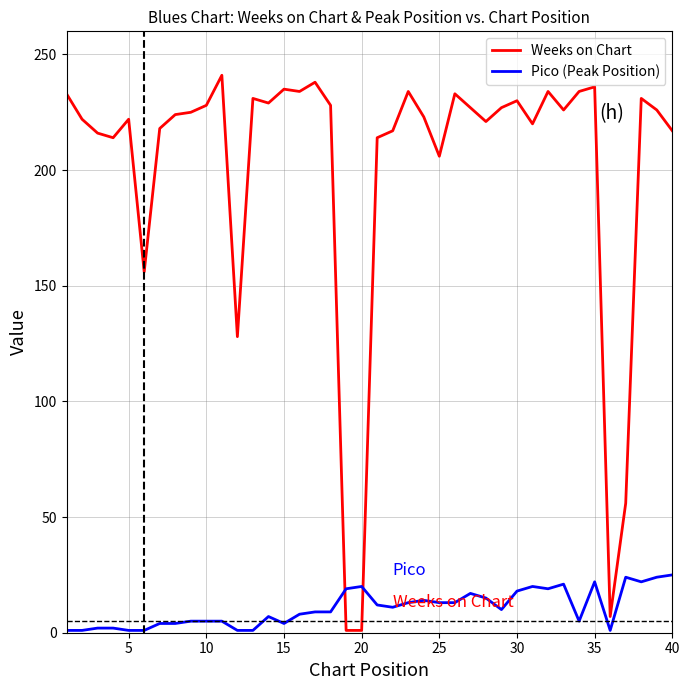

True or false: Pico (Peak Position) and Weeks on Chart cross at least once.

True